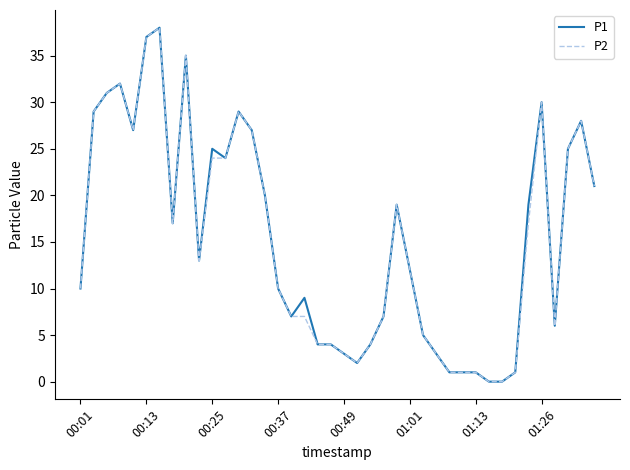

What is the maximum value shown in the chart?

38